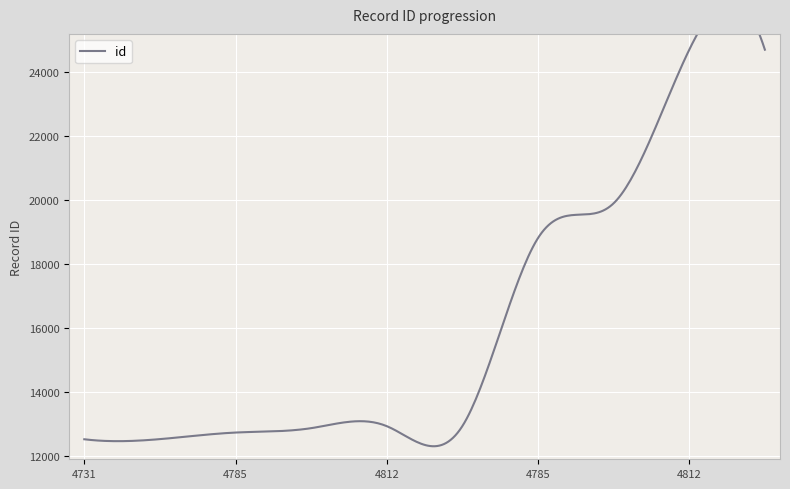

What is the average value?

16468